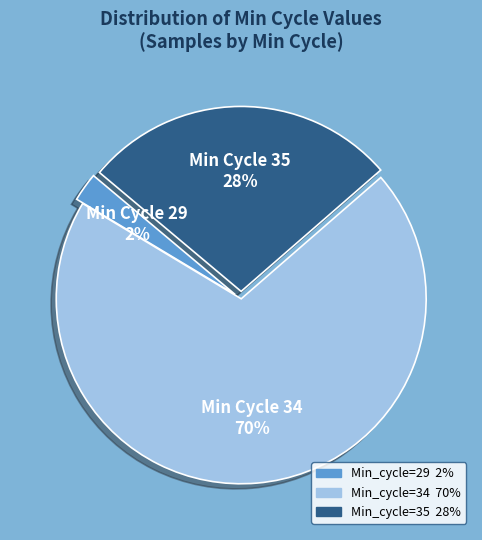

How many slices are in this pie chart?

3